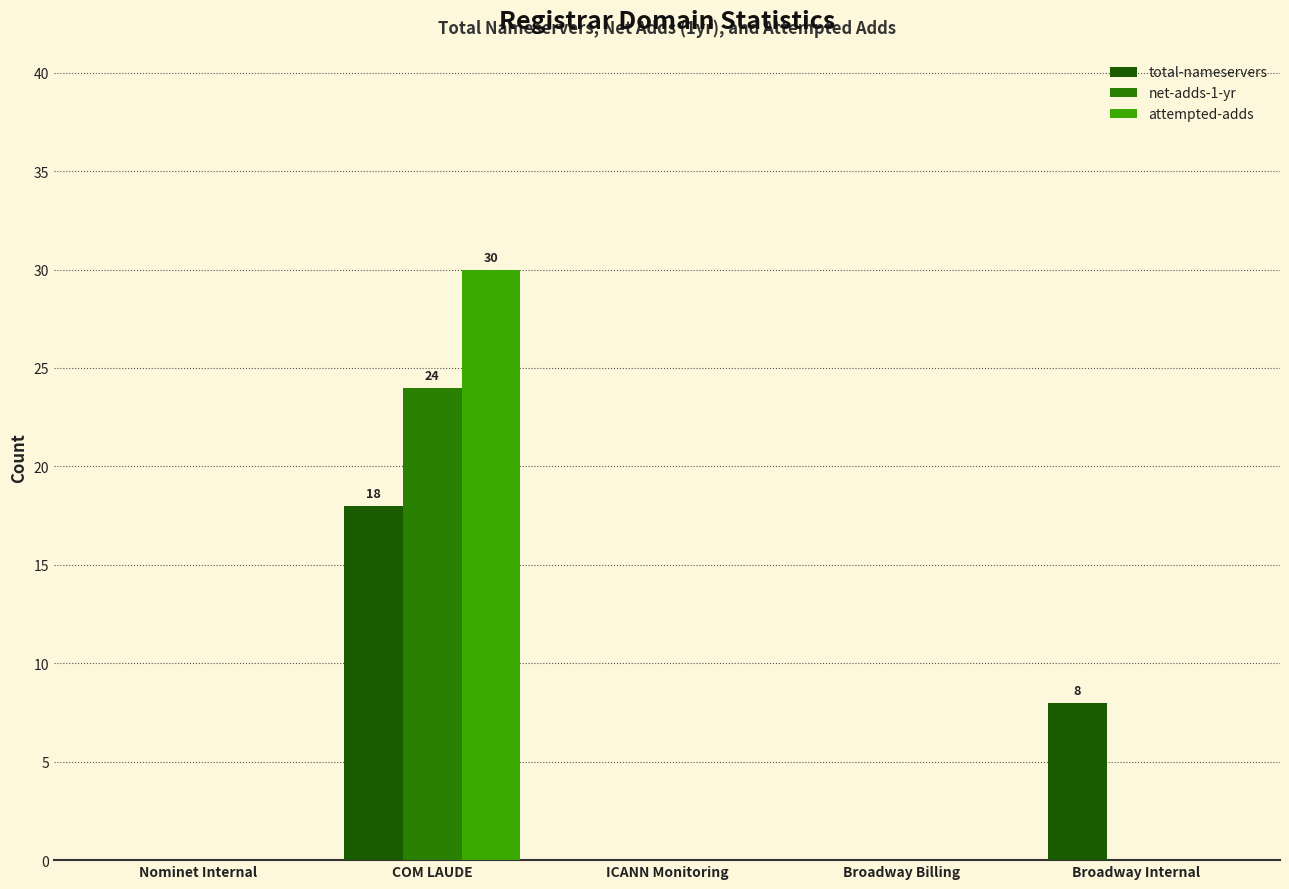

Reading left to right, list all the values displayed in this chart.

total-nameservers: 0	18	0	0	8
net-adds-1-yr: 0	24	0	0	0
attempted-adds: 0	30	0	0	0